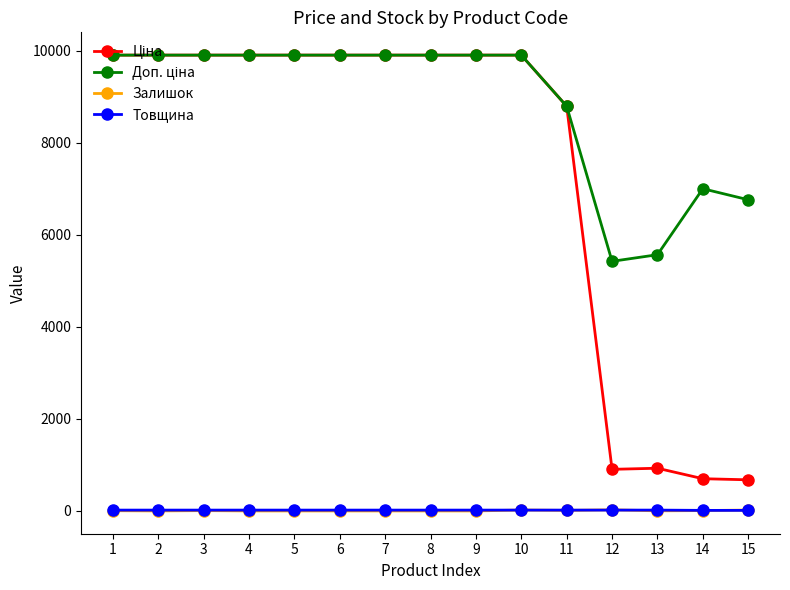

What is the greatest value displayed?

9908.5